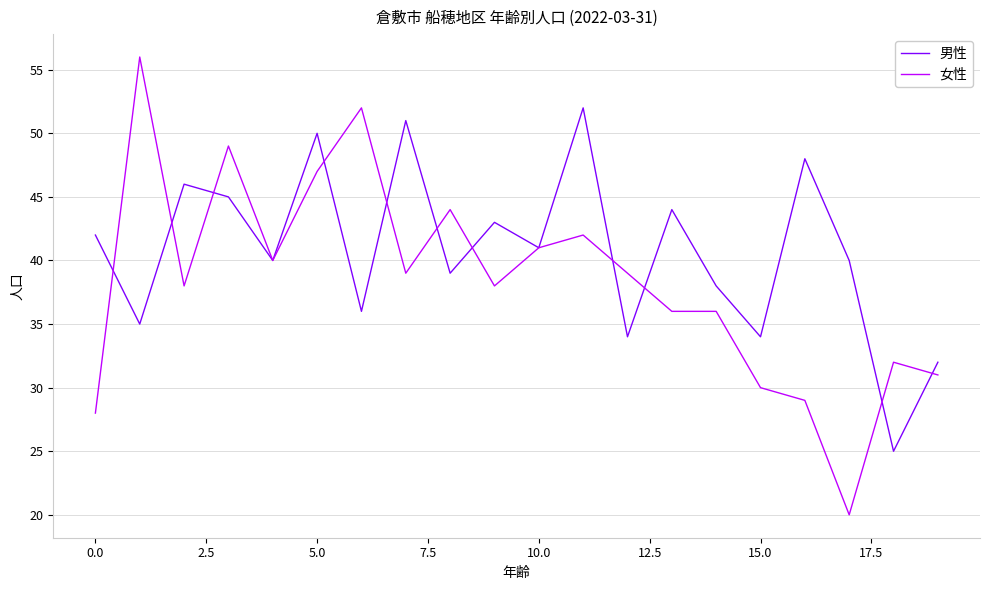

What is the smallest value displayed?

20